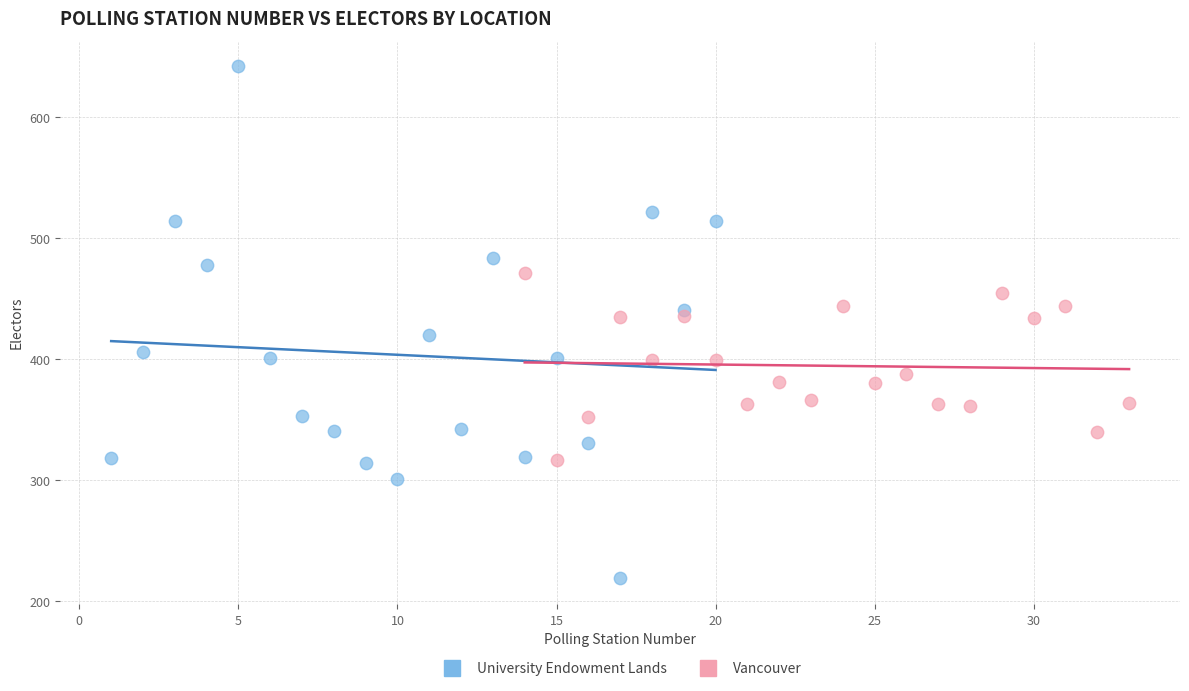

What are all the series names shown in the legend?

University Endowment Lands, Vancouver